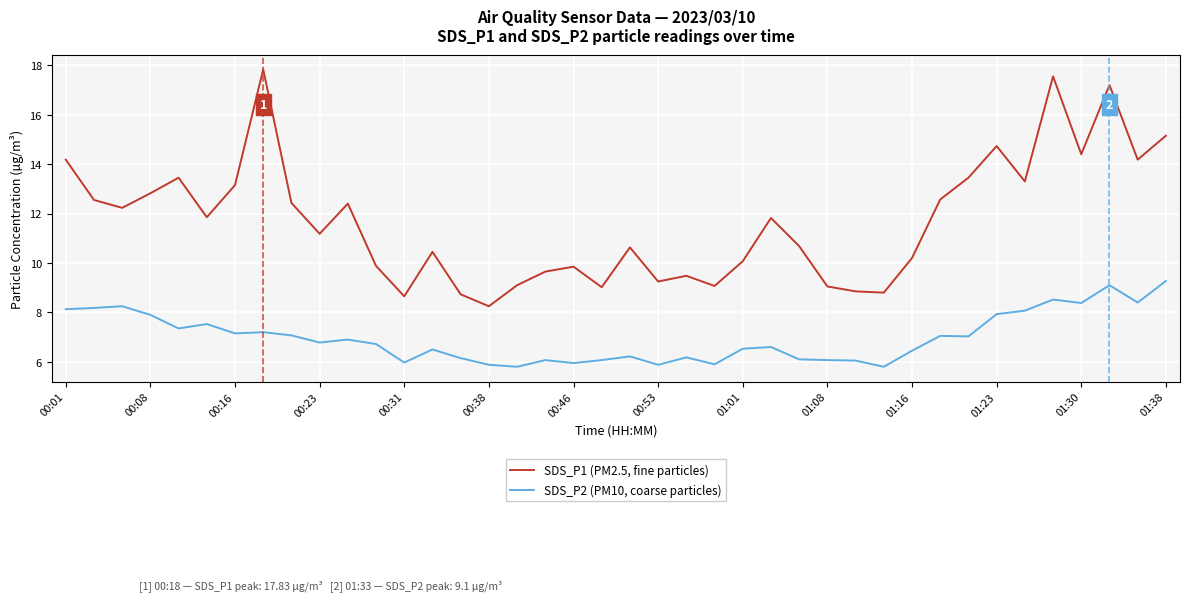

What is the average value of the SDS_P1 (PM2.5, fine particles) series?

11.7